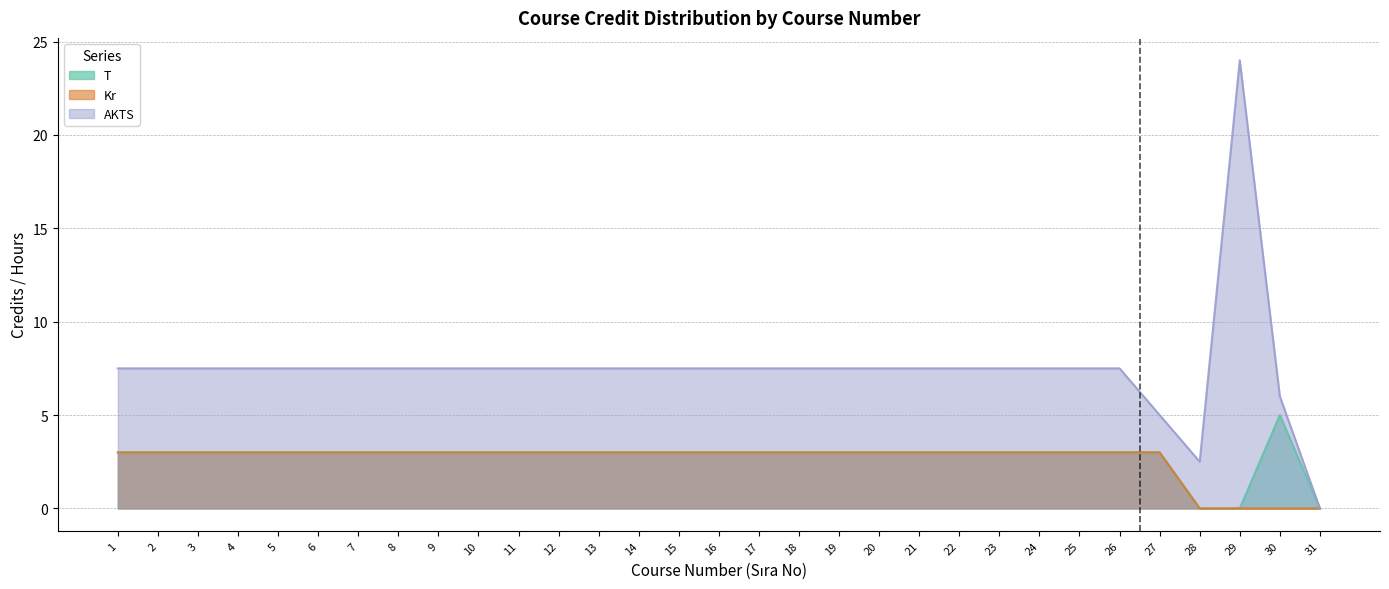

Reading left to right, what are all the values shown in this chart?

T: 1=3.0	2=3.0	3=3.0	4=3.0	5=3.0	6=3.0	7=3.0	8=3.0	9=3.0	10=3.0	11=3.0	12=3.0	13=3.0	14=3.0	15=3.0	16=3.0	17=3.0	18=3.0	19=3.0	20=3.0	21=3.0	22=3.0	23=3.0	24=3.0	25=3.0	26=3.0	27=3.0	28=0.0	29=0.0	30=5.0	31=0.0
Kr: 1=3.0	2=3.0	3=3.0	4=3.0	5=3.0	6=3.0	7=3.0	8=3.0	9=3.0	10=3.0	11=3.0	12=3.0	13=3.0	14=3.0	15=3.0	16=3.0	17=3.0	18=3.0	19=3.0	20=3.0	21=3.0	22=3.0	23=3.0	24=3.0	25=3.0	26=3.0	27=3.0	28=0.0	29=0.0	30=0.0	31=0.0
AKTS: 1=7.5	2=7.5	3=7.5	4=7.5	5=7.5	6=7.5	7=7.5	8=7.5	9=7.5	10=7.5	11=7.5	12=7.5	13=7.5	14=7.5	15=7.5	16=7.5	17=7.5	18=7.5	19=7.5	20=7.5	21=7.5	22=7.5	23=7.5	24=7.5	25=7.5	26=7.5	27=5.0	28=2.5	29=24.0	30=6.0	31=0.0